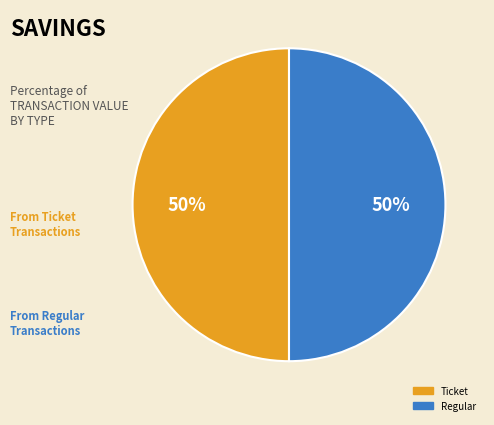

Approximately how many times larger is the value at Regular compared to Ticket?

1.0